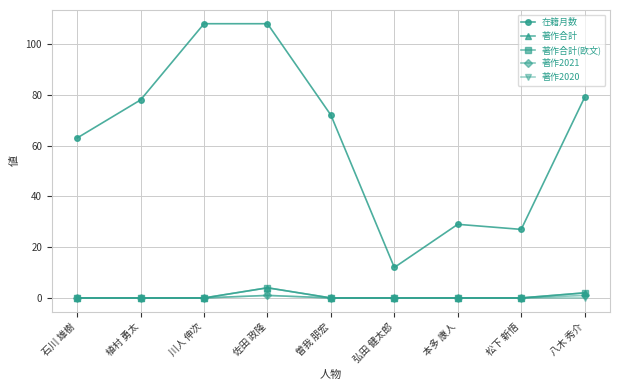

At which label does 在籍月数 first exceed 72?

植村 勇太